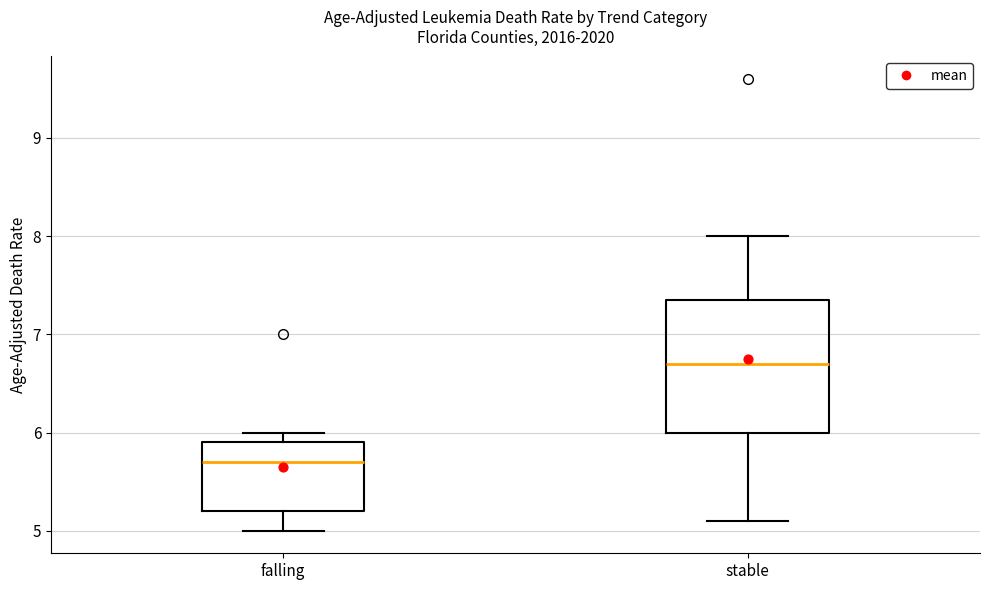

Which box's median line is the lowest?

falling